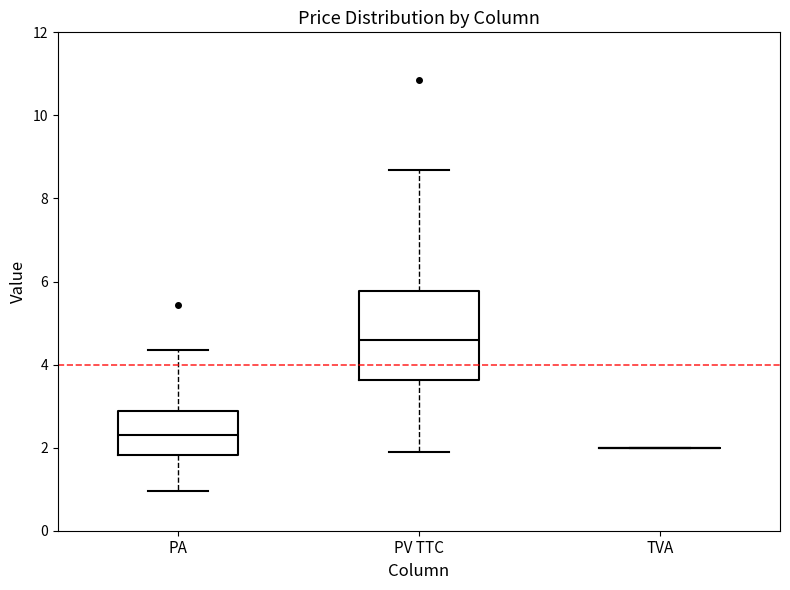

Reading left to right, transcribe this box plot: for each box, give where its median line is, the range the box spans, and where its two whiskers end, as read against the y-axis. The values are not printed on the chart, so give them approximately, as read against the axis.

PA: median 2.2, box 1.8 to 2.8, whiskers 1.0 to 4.4
PV TTC: median 4.6, box 3.6 to 5.8, whiskers 2.0 to 8.6
TVA: box collapsed to a line at 2.0, whiskers 2.0 to 2.0